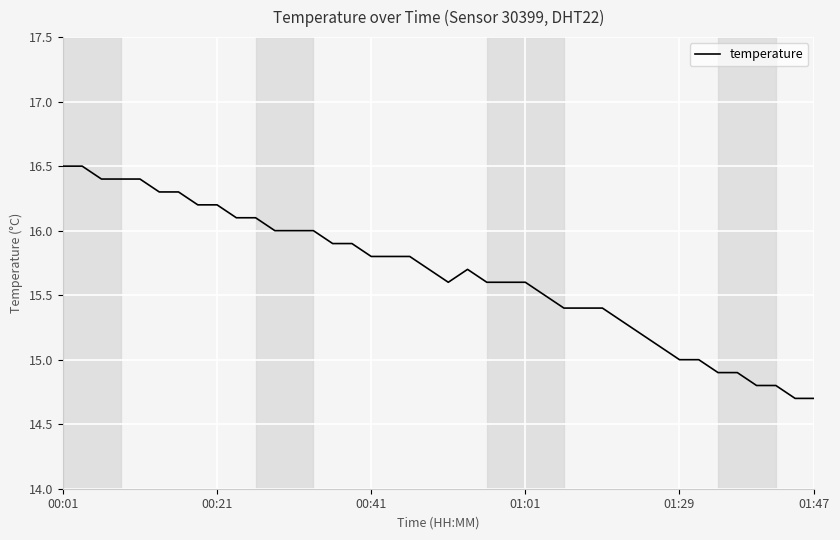

What is the greatest value displayed?

16.5